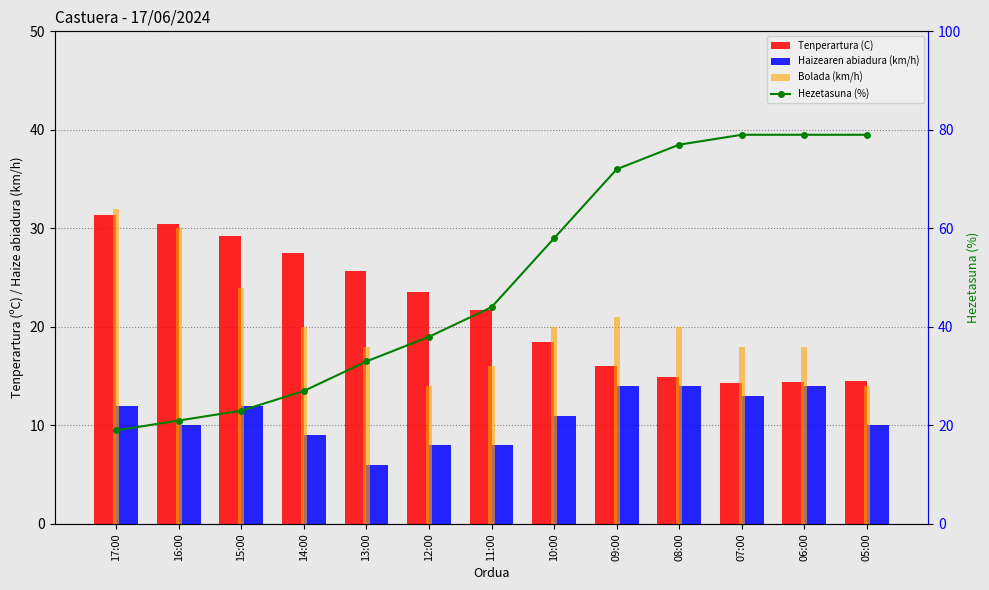

What is the difference between the highest and lowest values at 10:00?

47.0